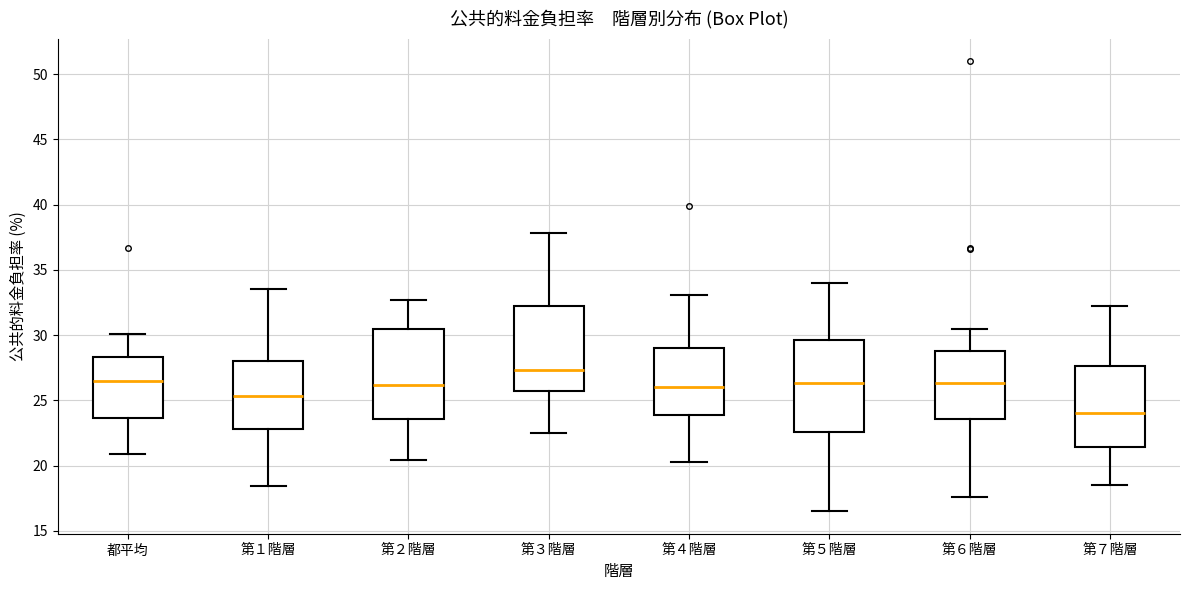

Which box's median line is the highest?

第３階層